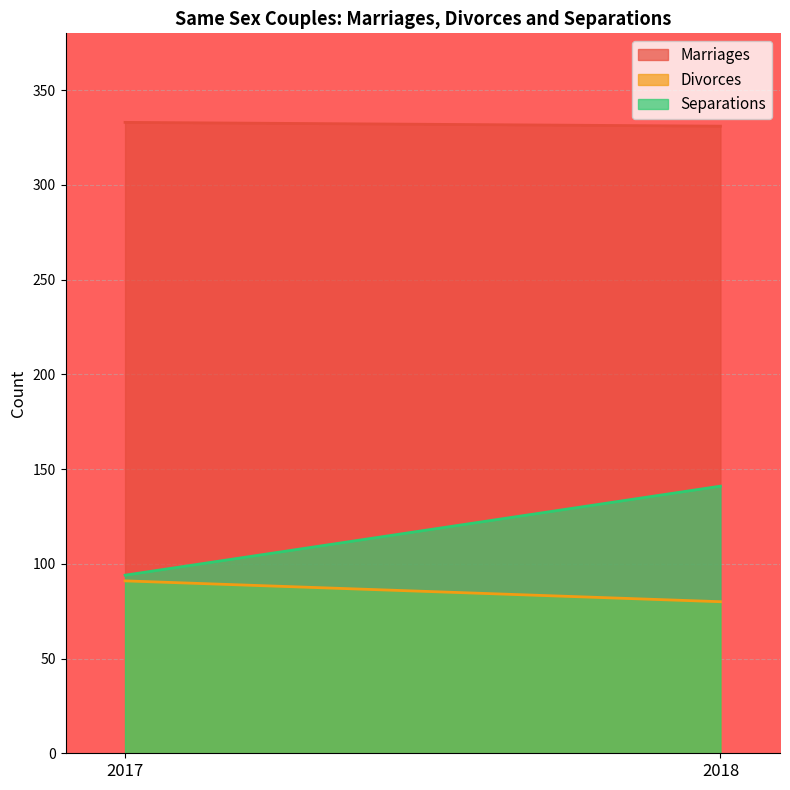

Which has a higher value, 2018 or 2017?

2017